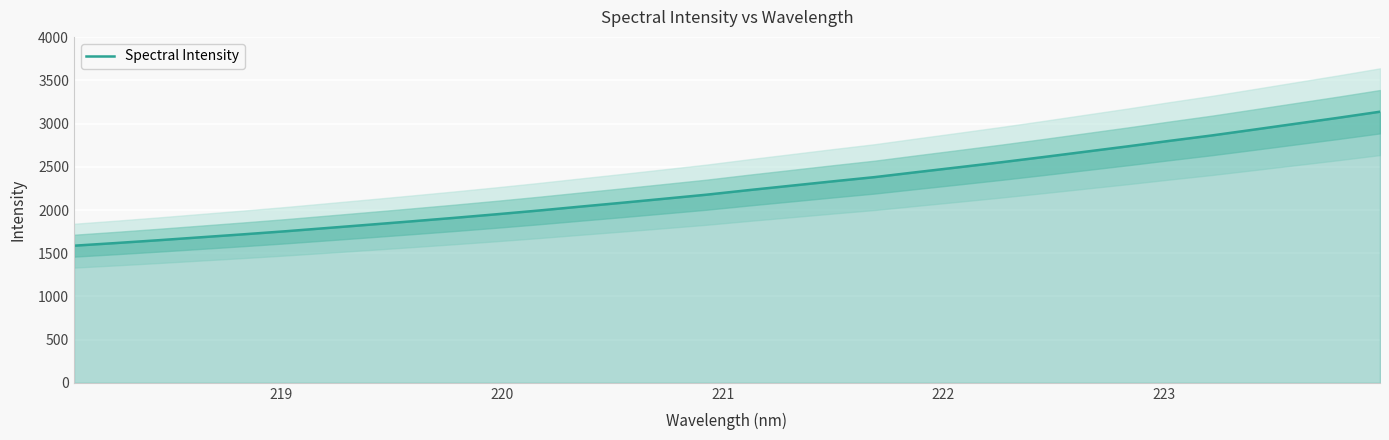

What is the difference between the second highest and second lowest values?

1449.1